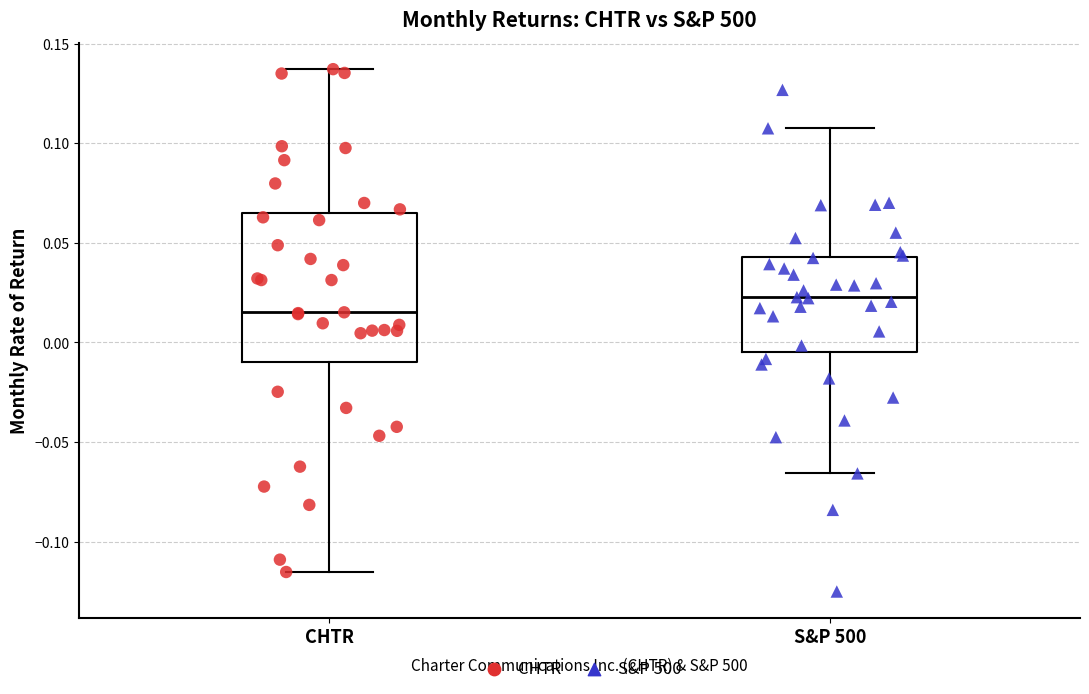

Which box's median line is the lowest?

CHTR